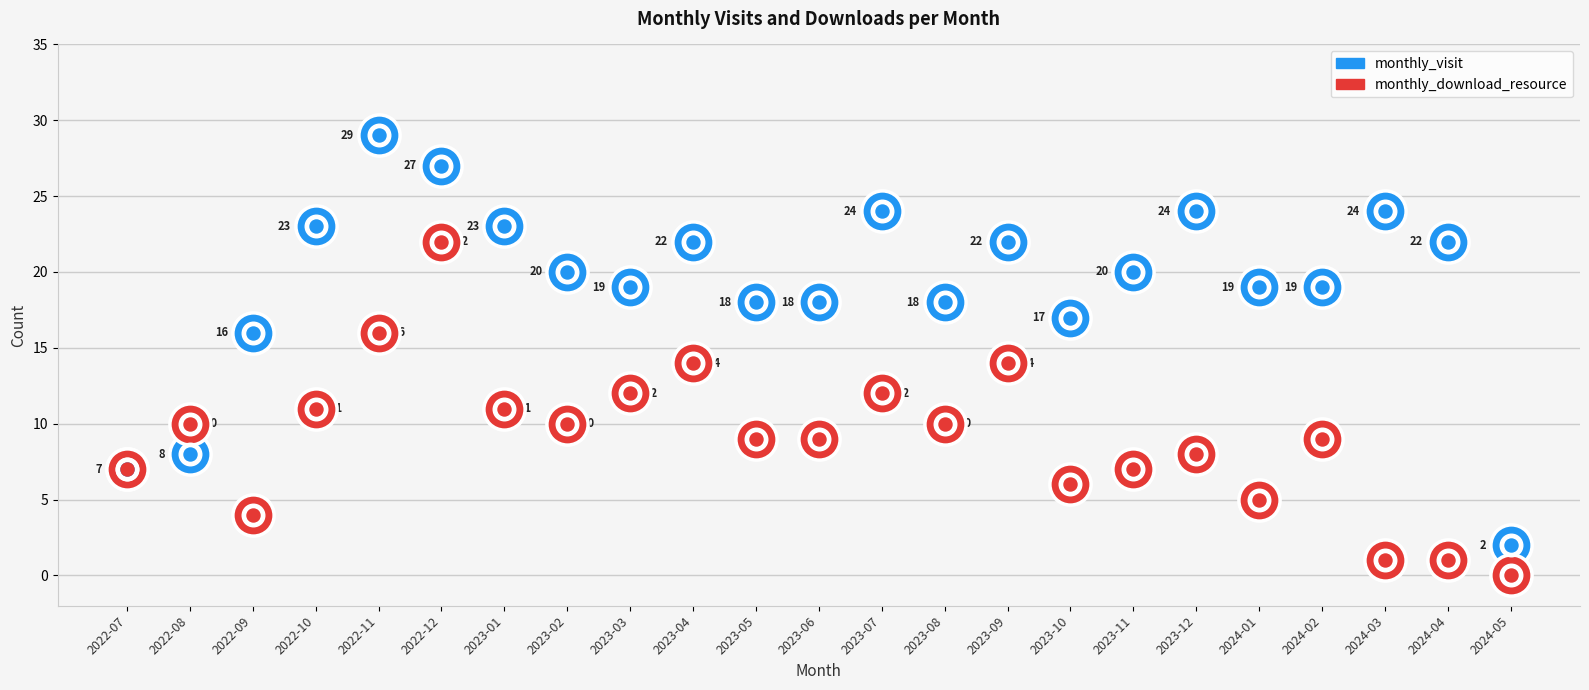

At which category is the sum across all series the highest?

2022-12